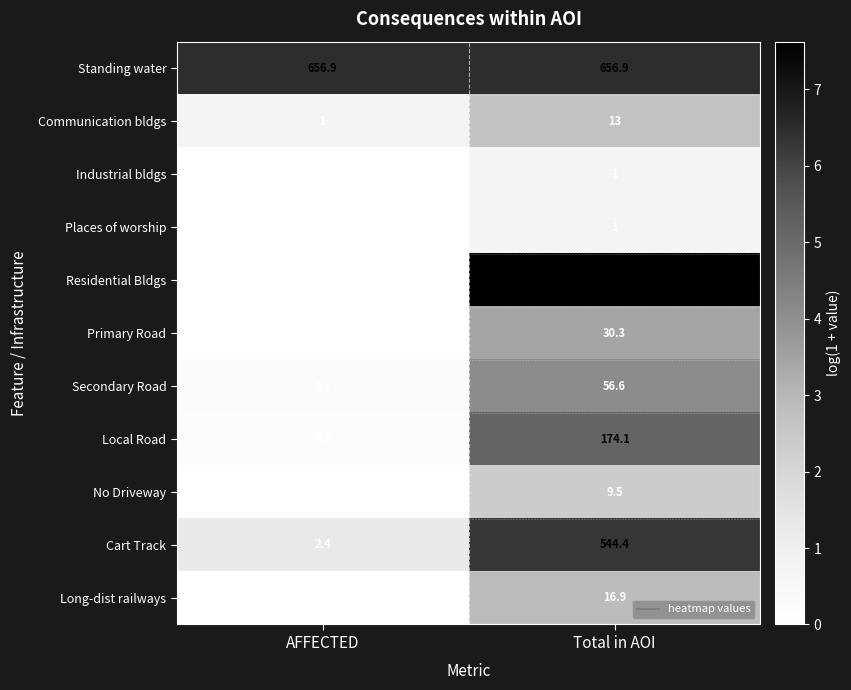

Where is Communication bldgs nearest to the value 7?

AFFECTED